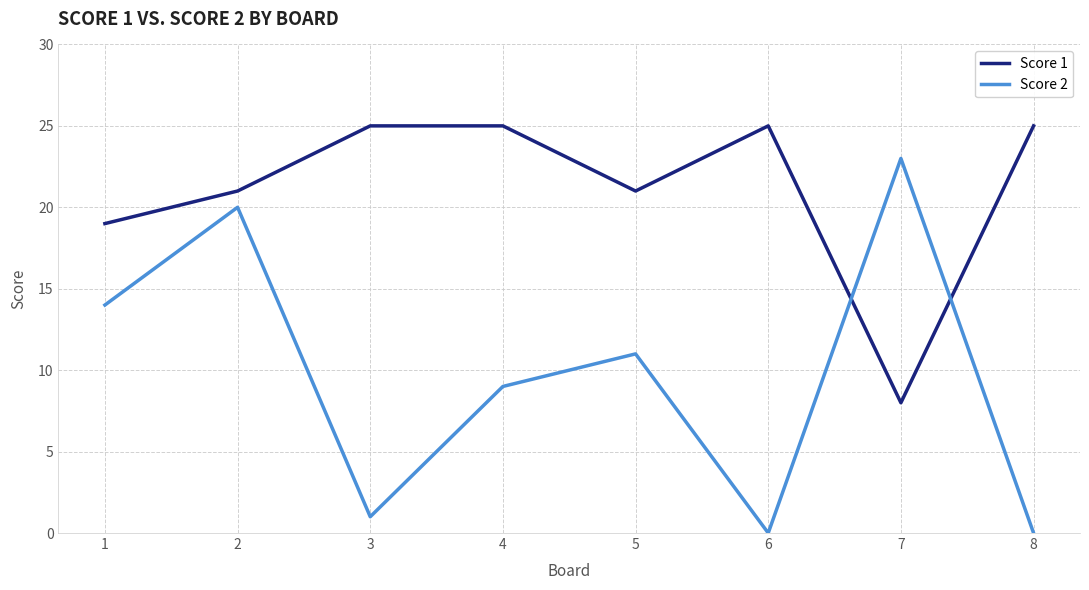

The value of Score 2 at 6 is 7. True or false?

False